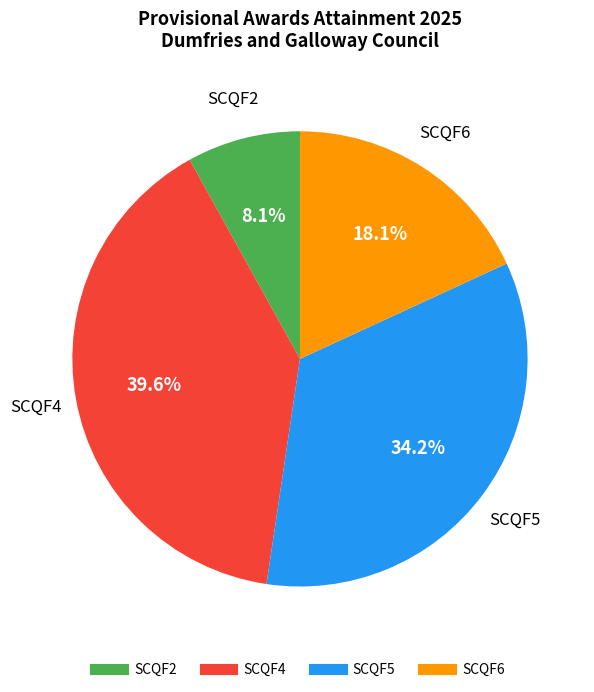

To the nearest percent, what is the difference between the largest and smallest slice percentages?

32%